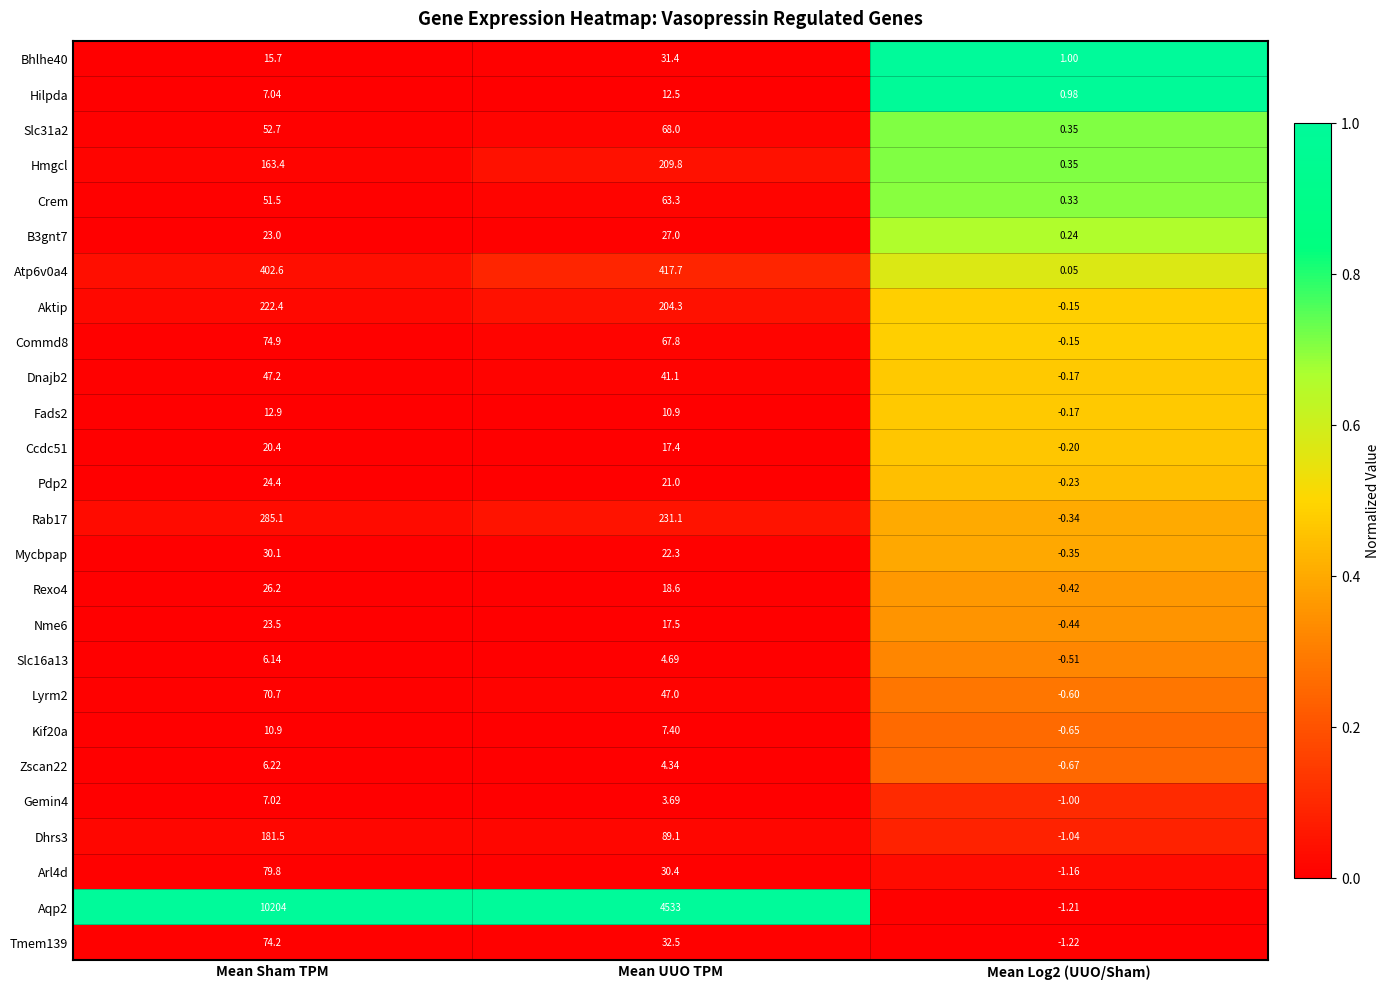

At which category is the sum across all series the highest?

Mean Sham TPM